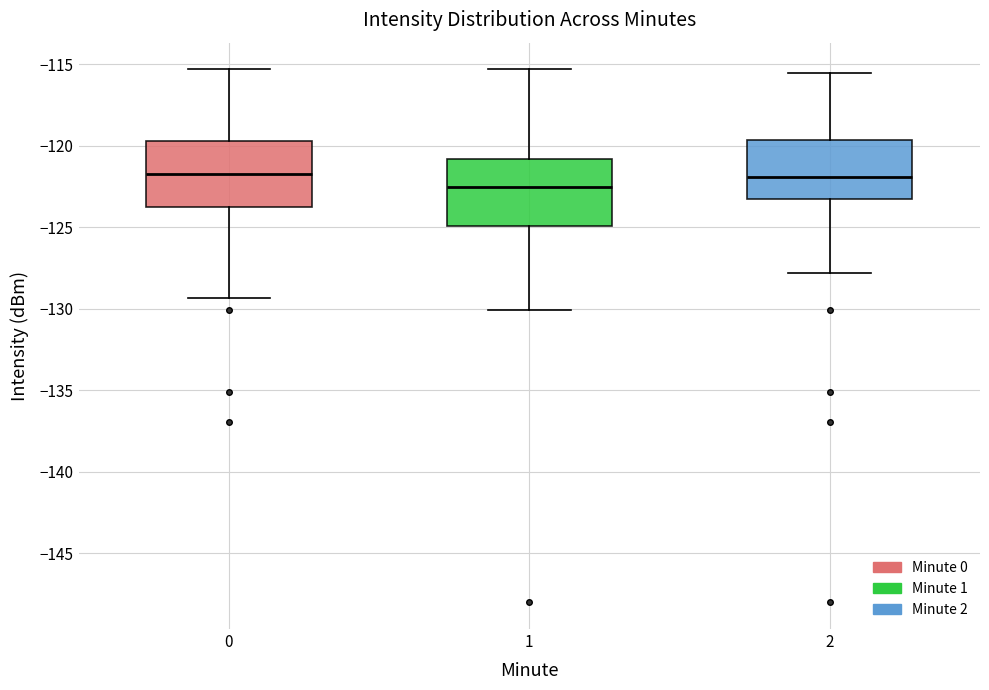

Which box's median line is the lowest?

1